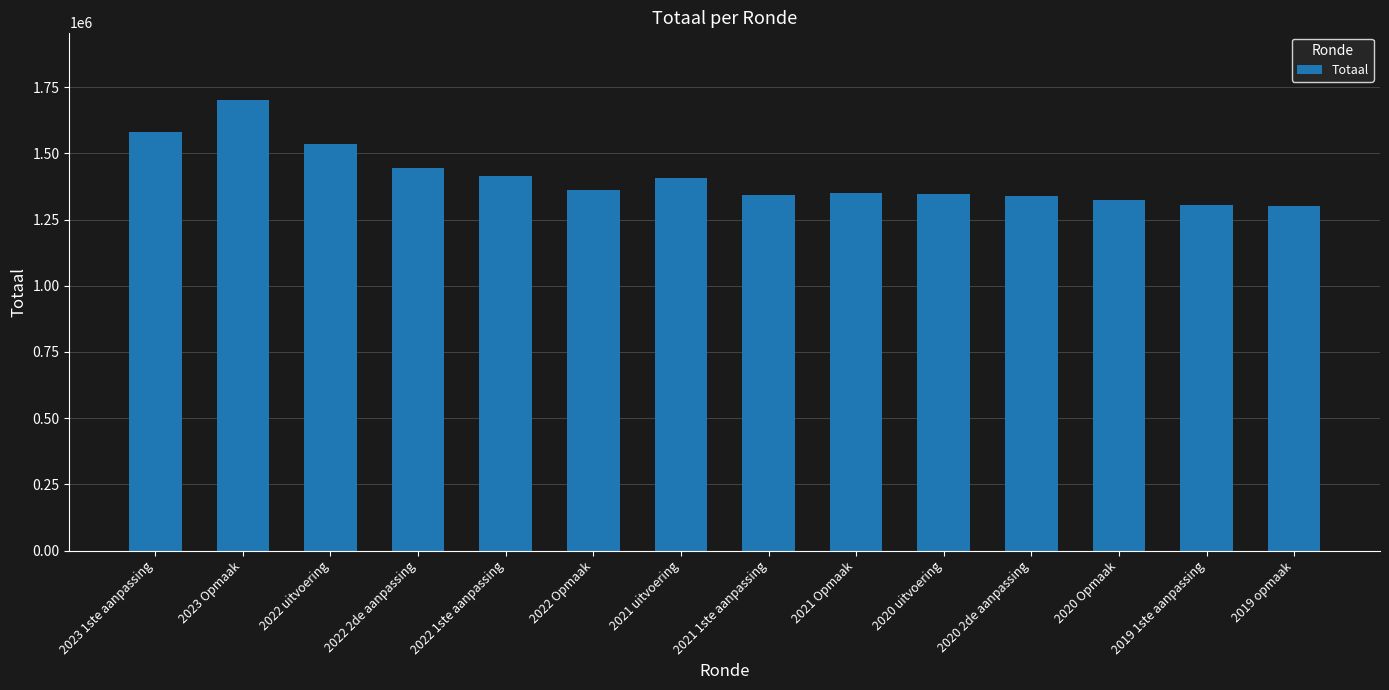

Where is the data nearest to the value 1501614?

2022 uitvoering